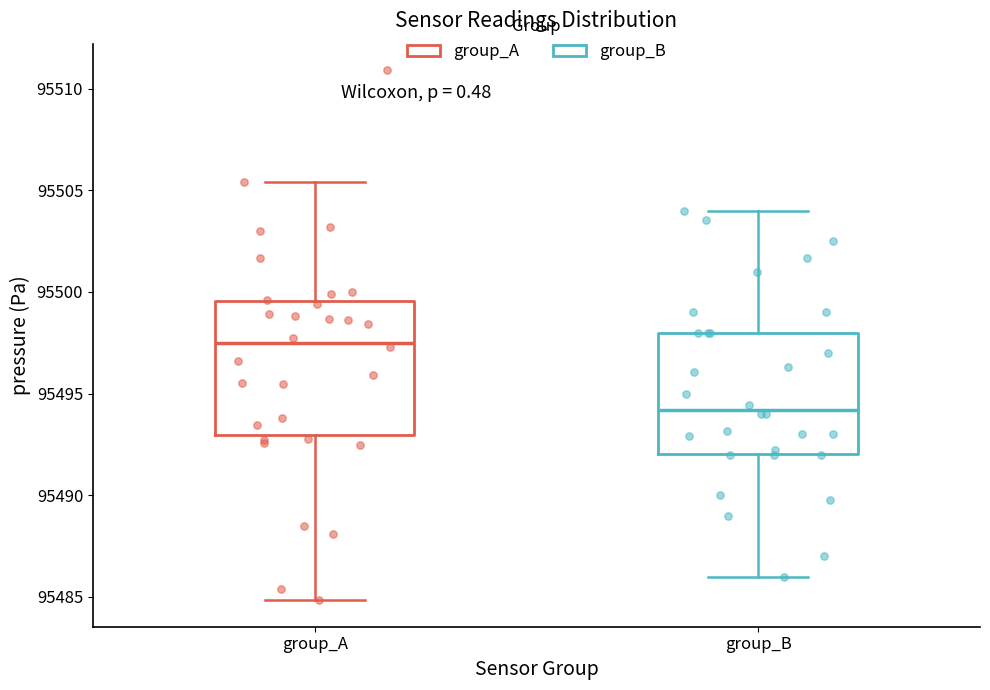

Comparing the boxes themselves (not the whiskers), which one is the tallest?

group_A